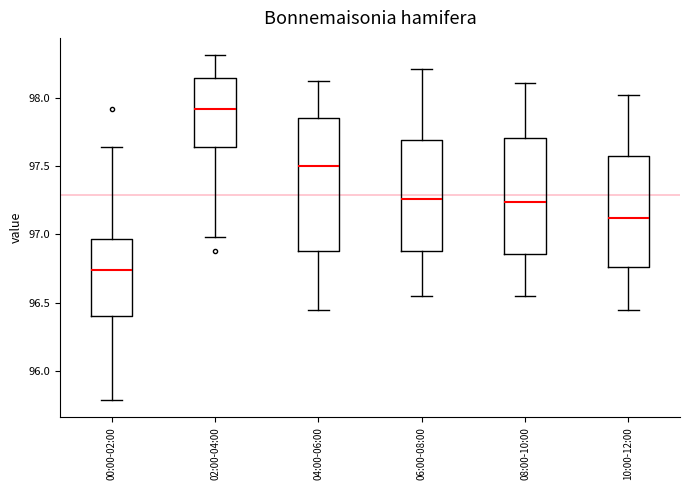

Reading left to right, transcribe this box plot: for each box, give where its median line is, the range the box spans, and where its two whiskers end, as read against the y-axis. The values are not printed on the chart, so give them approximately, as read against the axis.

00:00-02:00: median 96.75, box 96.40 to 96.95, whiskers 95.80 to 97.65
02:00-04:00: median 97.90, box 97.65 to 98.15, whiskers 97.00 to 98.30
04:00-06:00: median 97.50, box 96.90 to 97.85, whiskers 96.45 to 98.10
06:00-08:00: median 97.25, box 96.90 to 97.70, whiskers 96.55 to 98.20
08:00-10:00: median 97.25, box 96.85 to 97.70, whiskers 96.55 to 98.10
10:00-12:00: median 97.10, box 96.75 to 97.55, whiskers 96.45 to 98.00